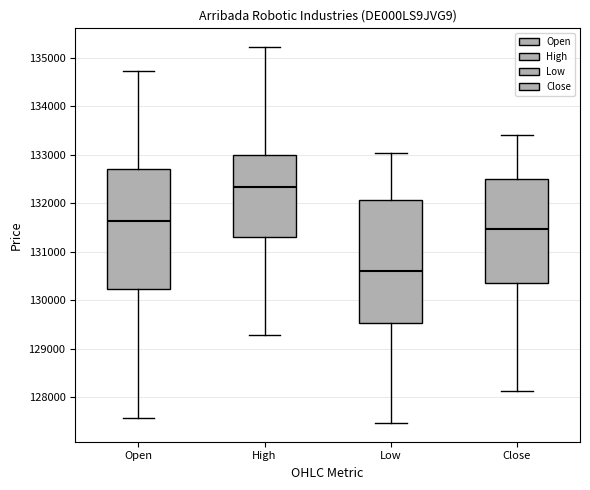

Reading left to right, read every box against the y-axis: the position of its median line, the range the box covers, and the ends of its whiskers. The values are not printed on the chart, so give them approximately, as read against the axis.

Open: median 131600, box 130200 to 132700, whiskers 127600 to 134700
High: median 132300, box 131300 to 133000, whiskers 129300 to 135200
Low: median 130600, box 129500 to 132100, whiskers 127500 to 133000
Close: median 131500, box 130400 to 132500, whiskers 128100 to 133400